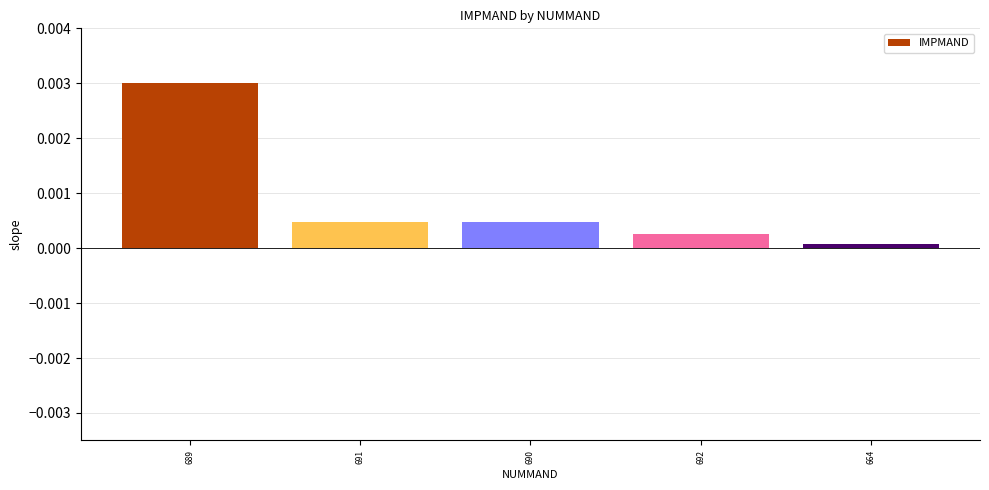

The value at 689 is 0.0. True or false?

True